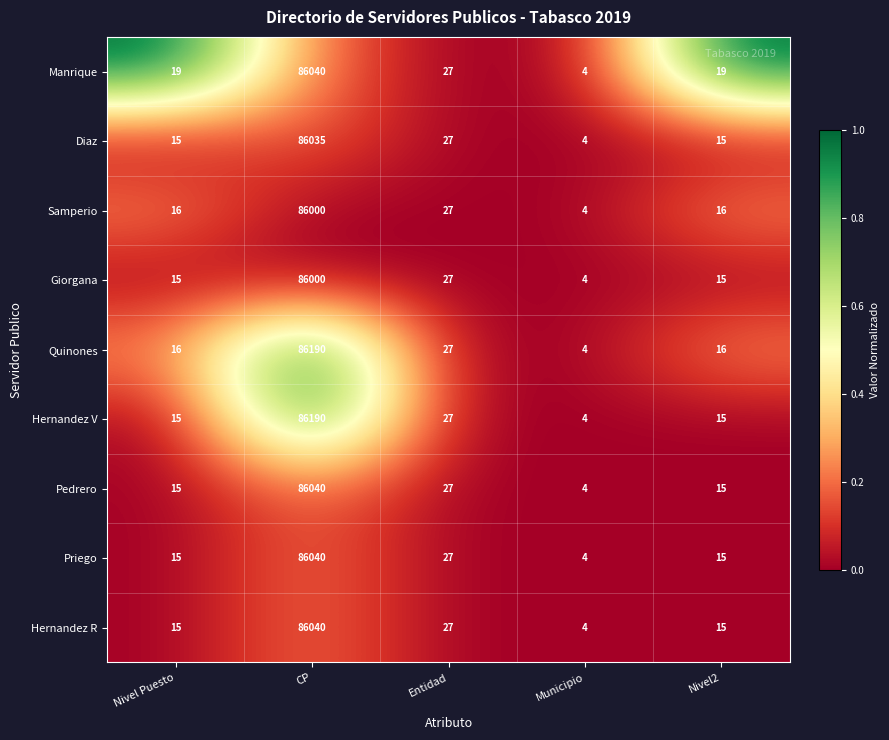

True or false: Giorgana has a value of 27 at Entidad.

True